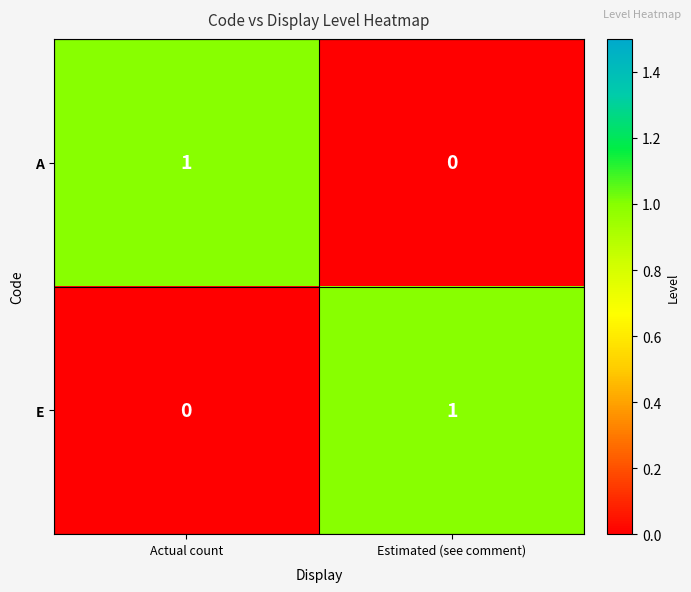

What is the total value across all series at Actual count?

1